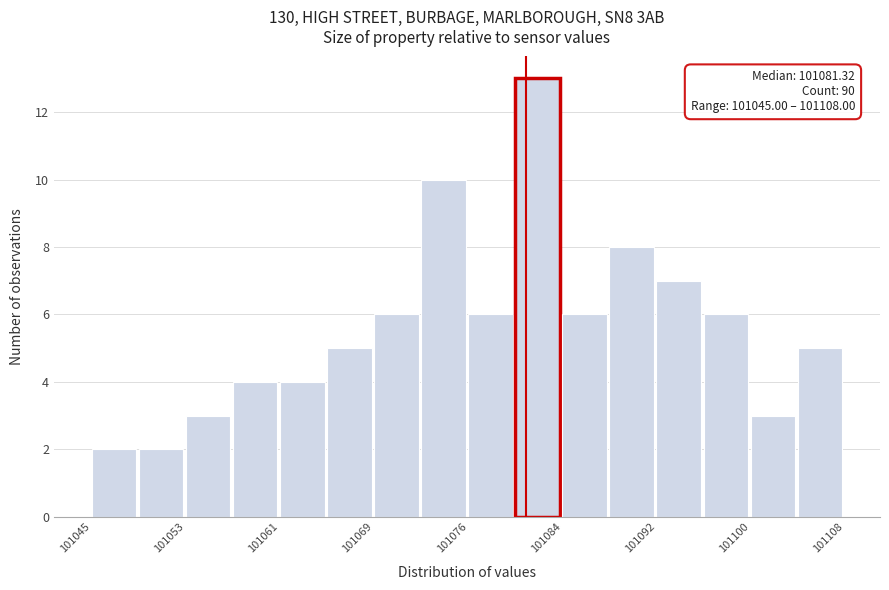

Read against the x-axis, roughly where is the centre of the tallest bar?

101082